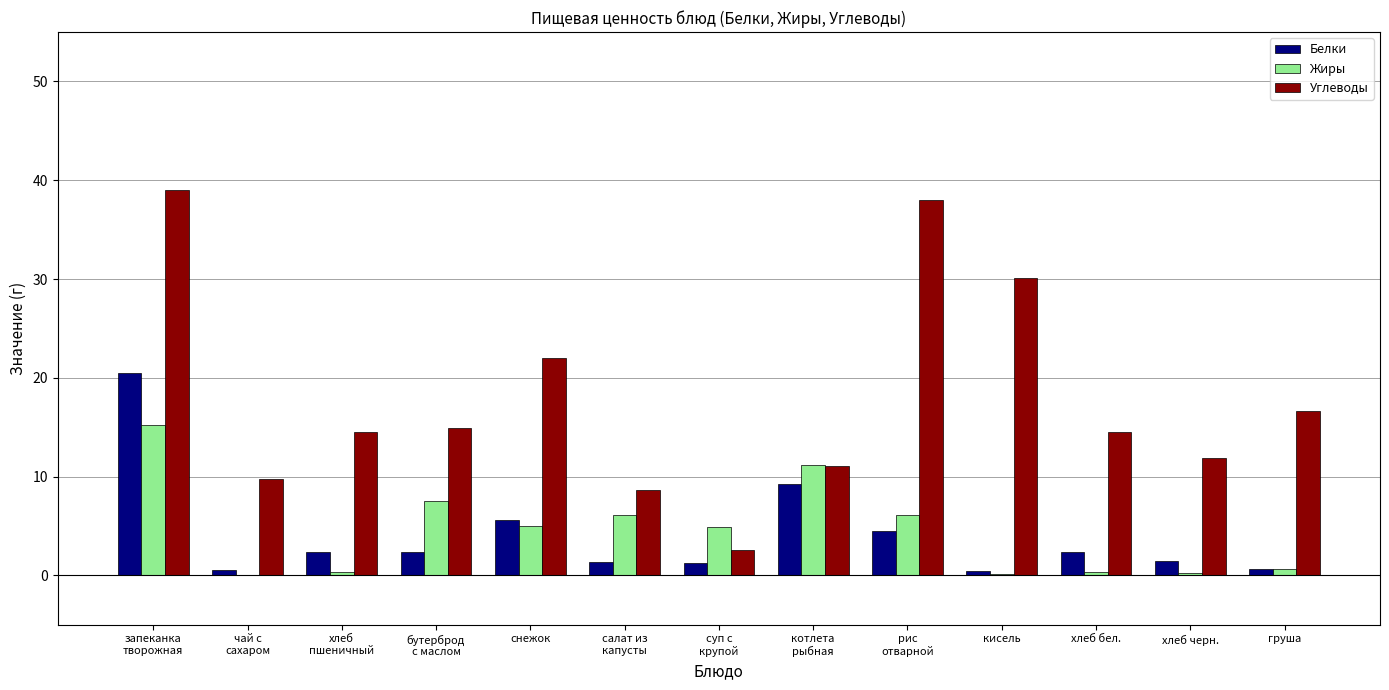

What is the highest value of the Углеводы series?

39.0